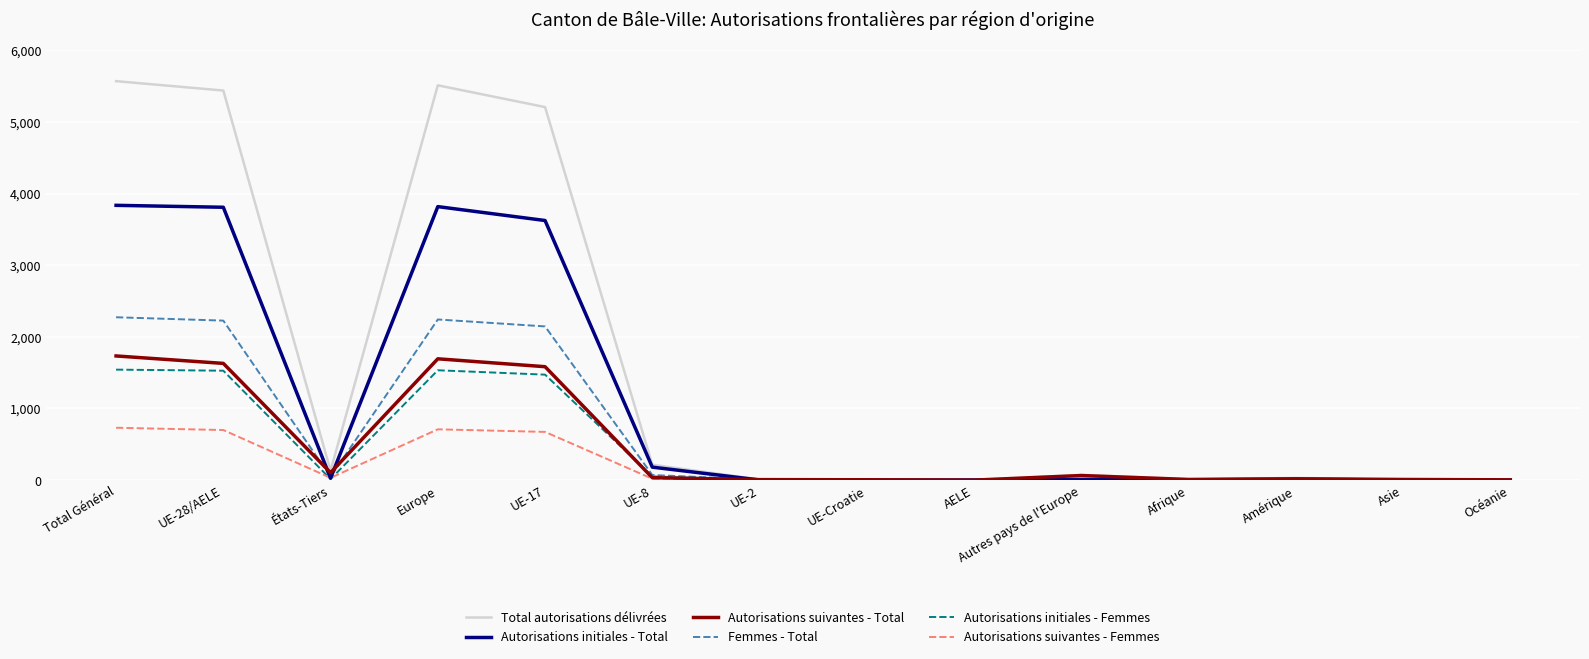

What is the greatest value displayed?

5568